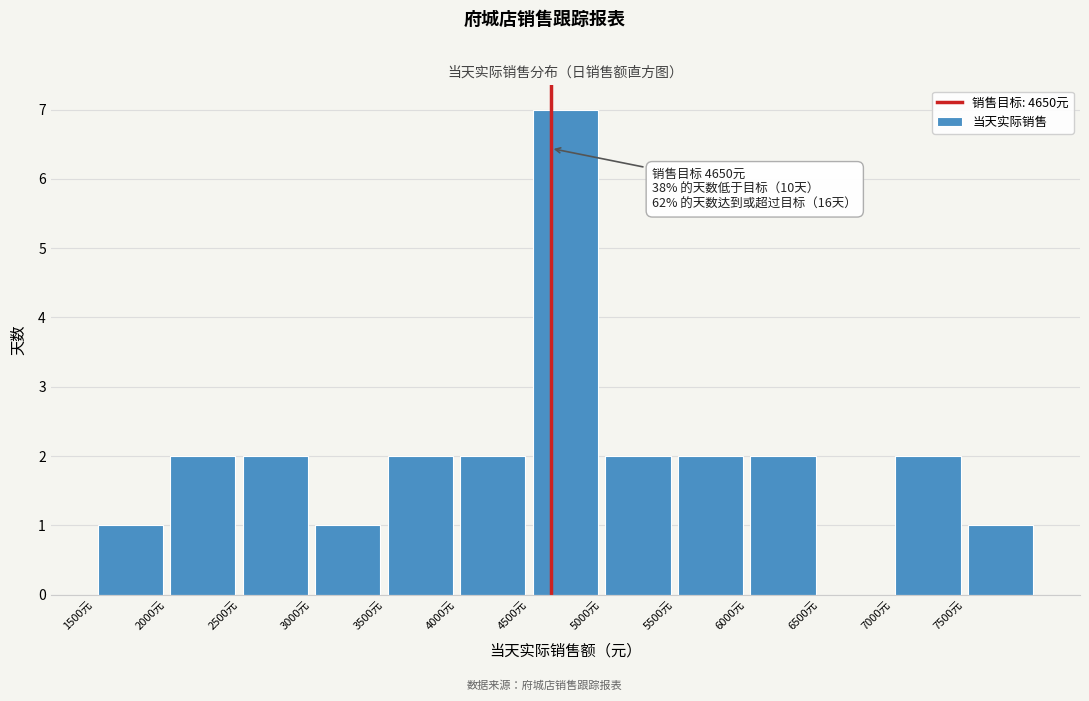

Which range on the x-axis has the tallest bar?

4500 to 5000